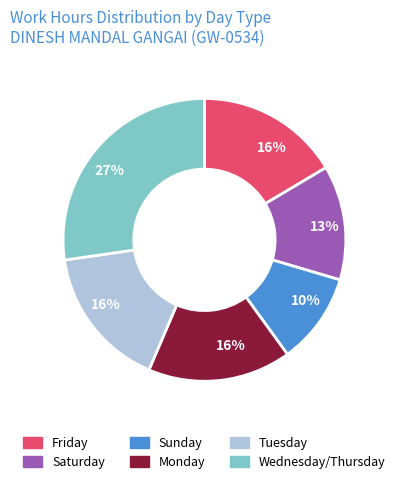

Approximately how many times larger is the value at Saturday compared to Sunday?

1.3